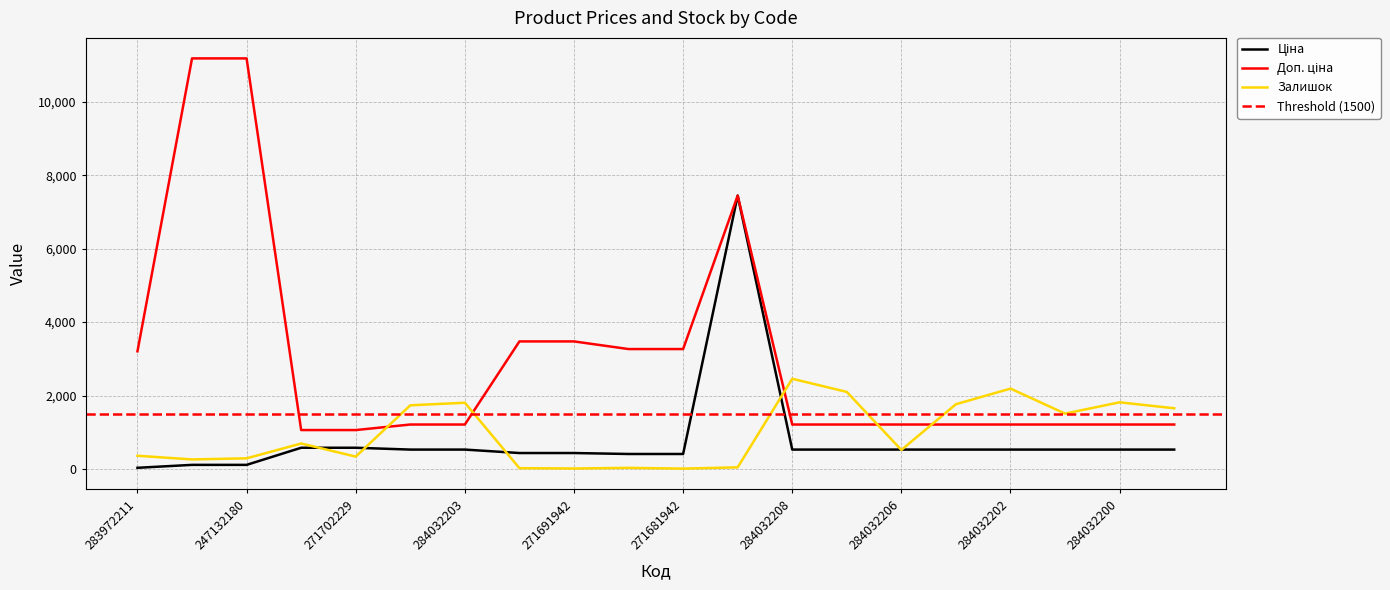

At which label does Ціна reach its minimum?

283972211